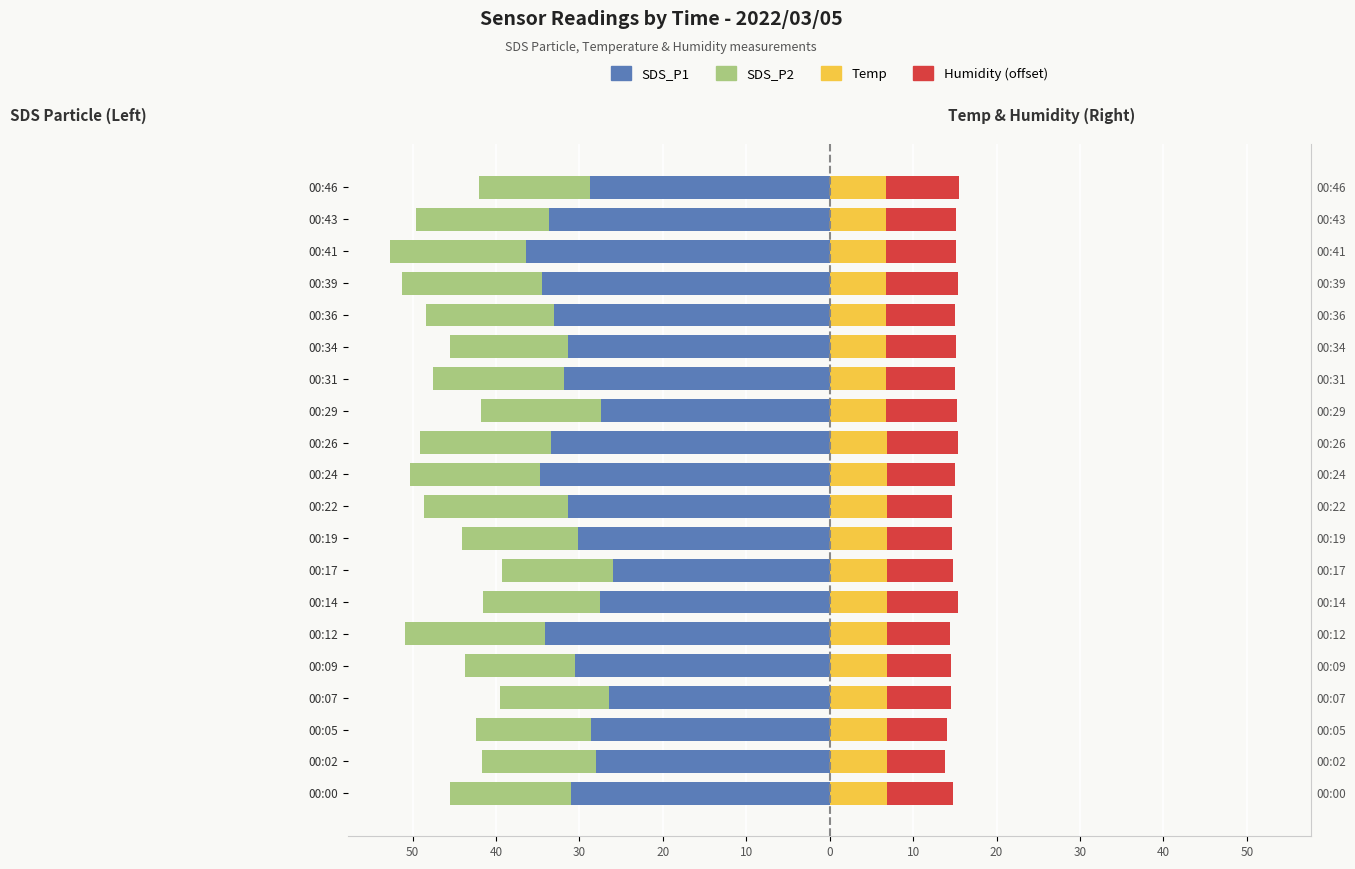

How many groups of bars are there?

20